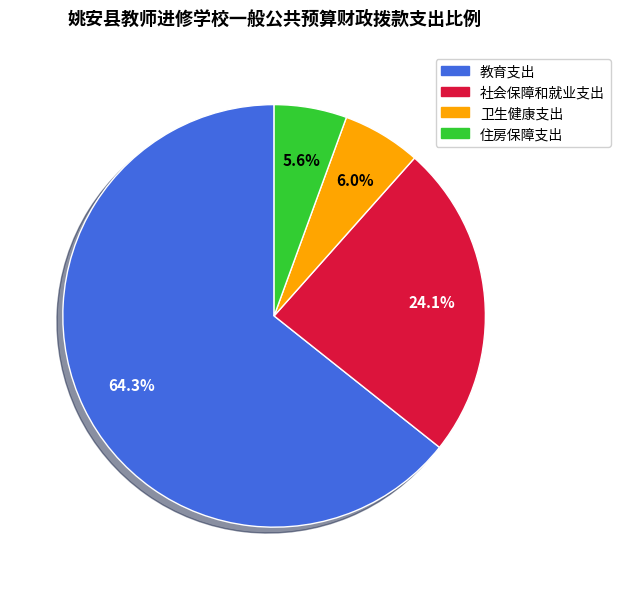

Is there a majority slice in this chart?

Yes